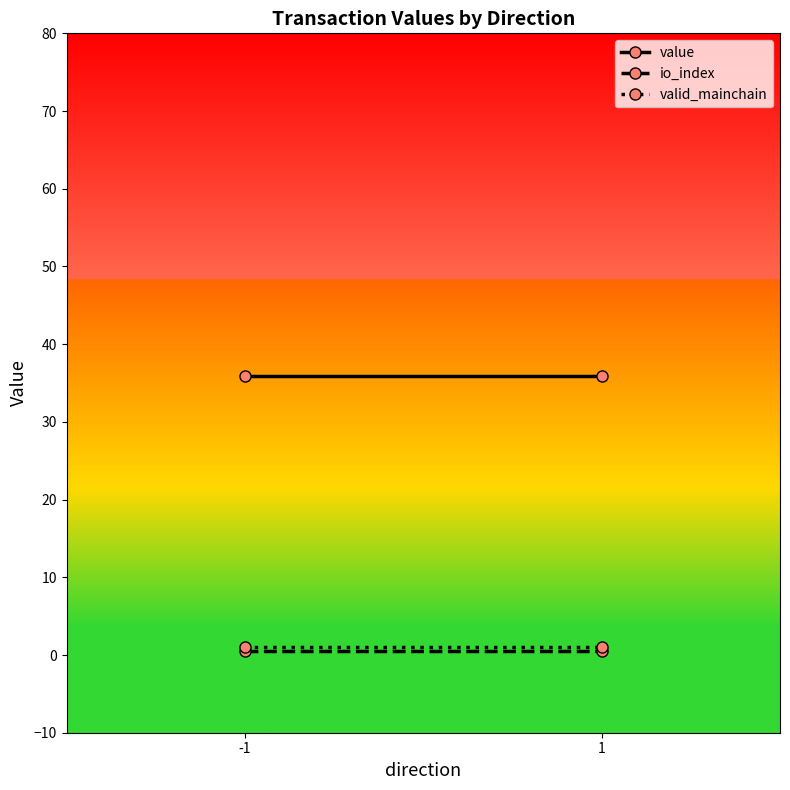

What is the value of the value point at the 2nd from the left?

35.9